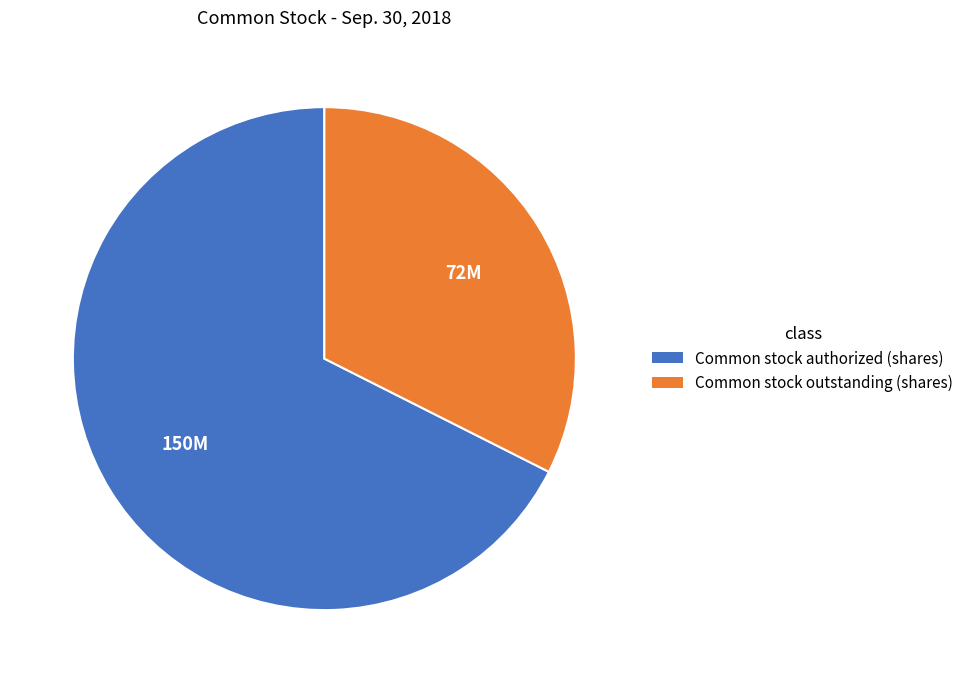

What is the ratio of the value at Common stock authorized (shares) to the value at Common stock outstanding (shares)?

2.1